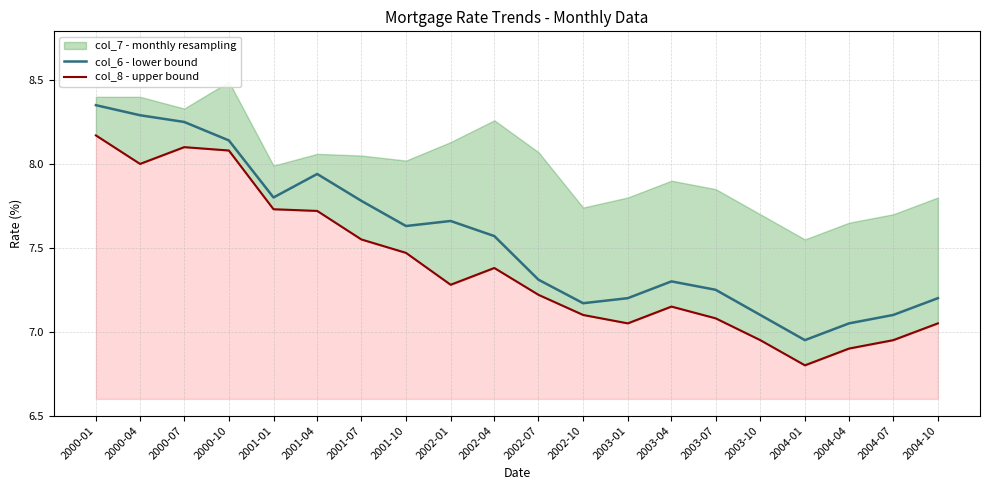

Which series changed the most between 2000-01 and 2003-04?

col_7